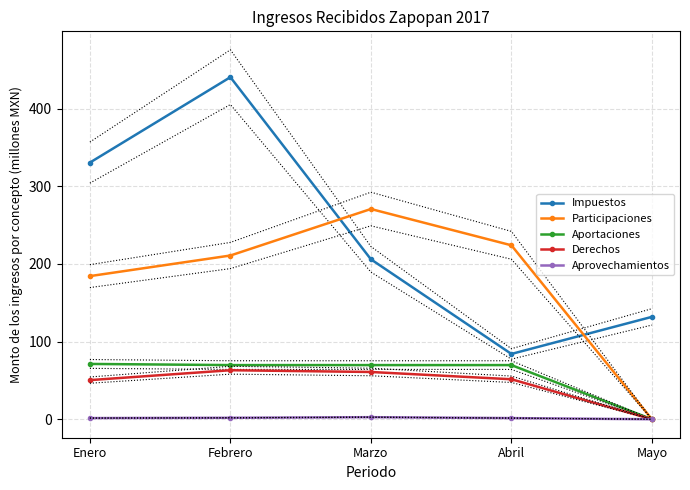

What is the spread (max minus min) of values at Mayo?

131.9